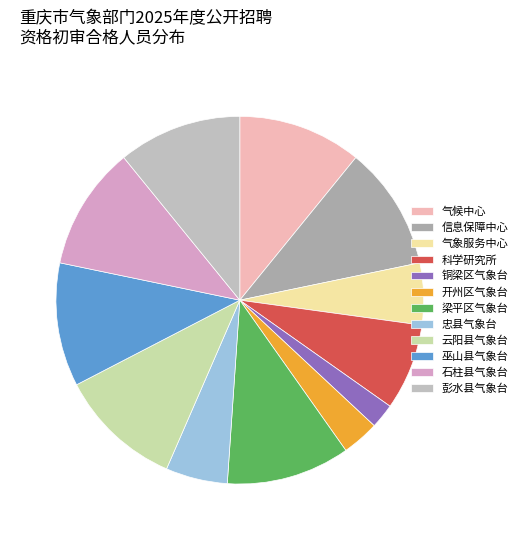

Is there a majority slice in this chart?

No